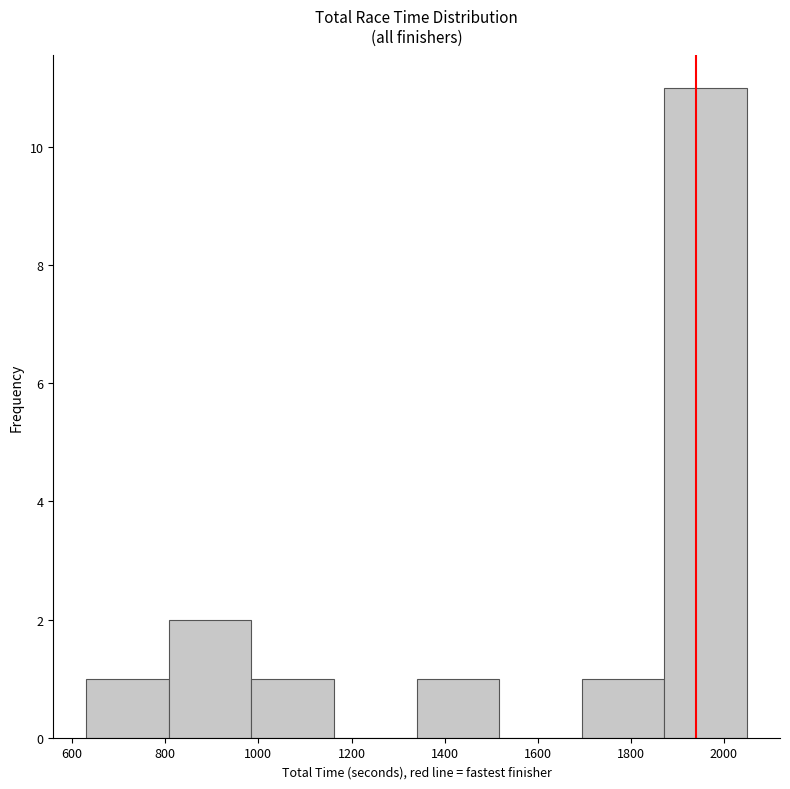

Over which range of the x-axis is the bar tallest?

1880 to 2040